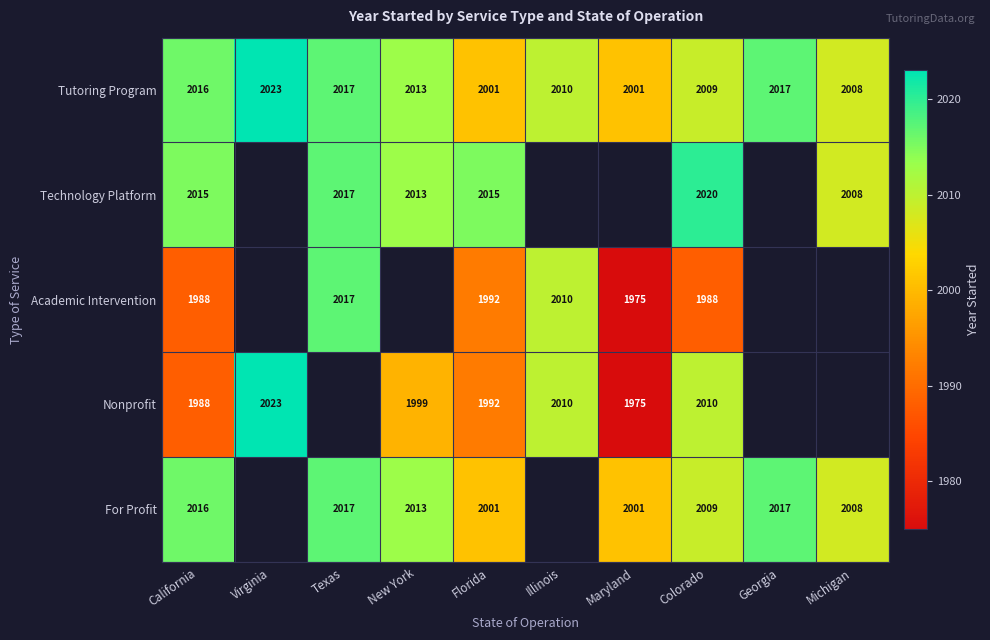

The value of Technology Platform at Florida is 2015. True or false?

True